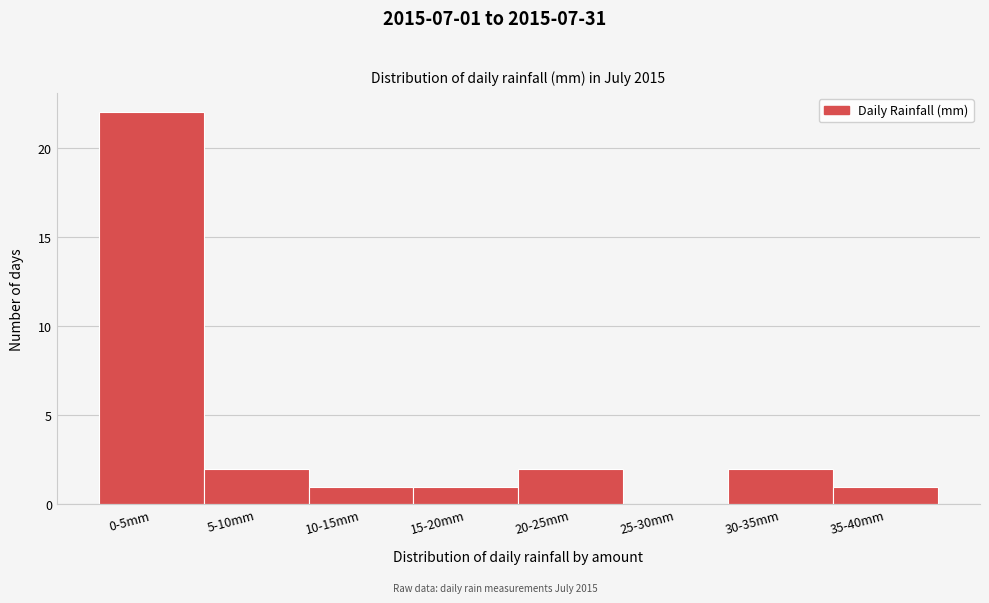

Reading left to right, list all the values displayed in this chart.

0-5mm=22	5-10mm=2	10-15mm=1	15-20mm=1	20-25mm=2	25-30mm=0	30-35mm=2	35-40mm=1